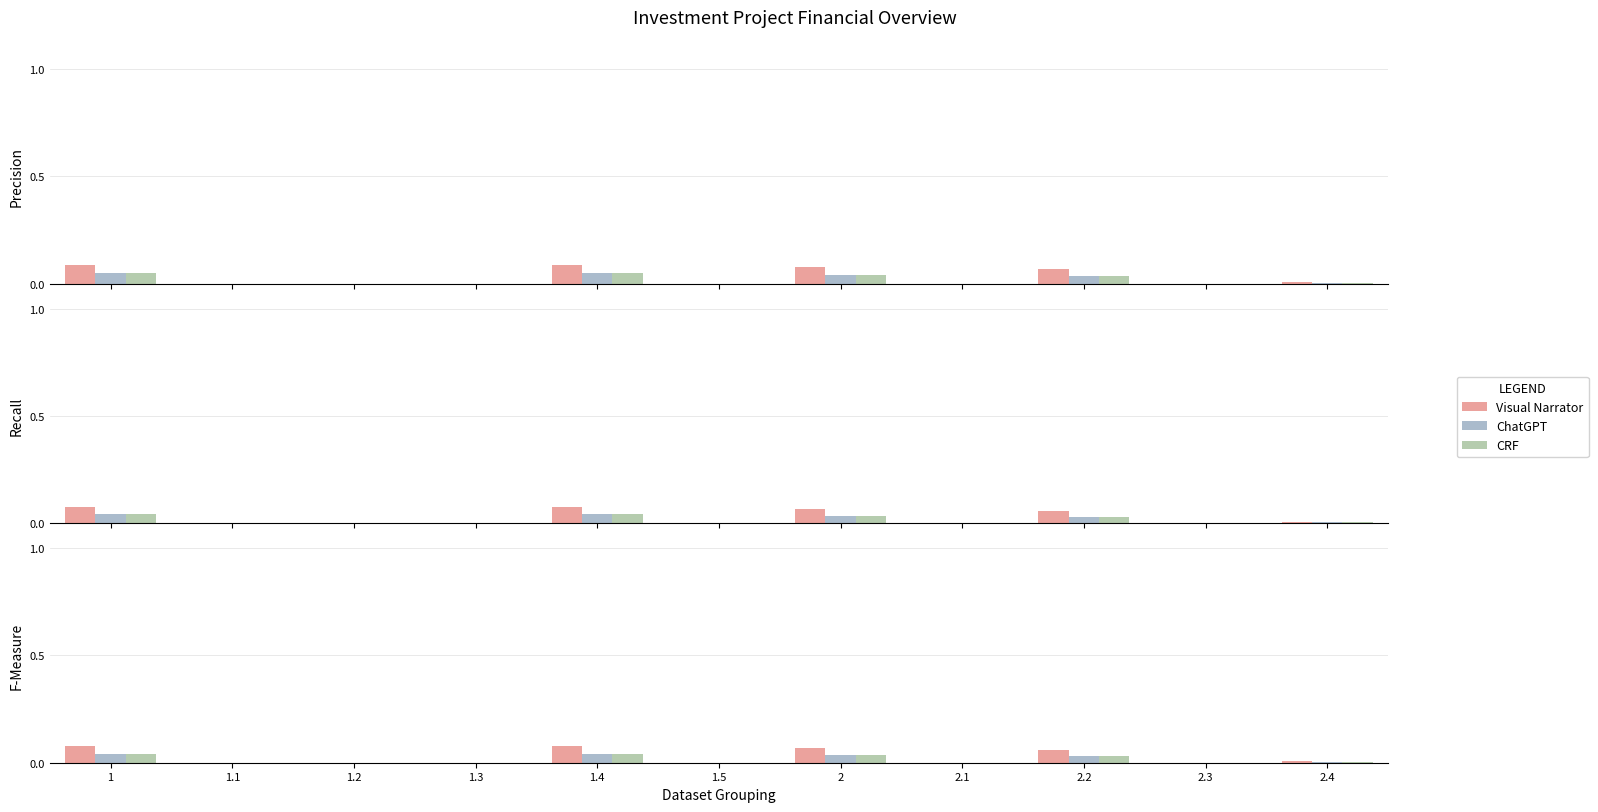

How many bars are there in each group?

3